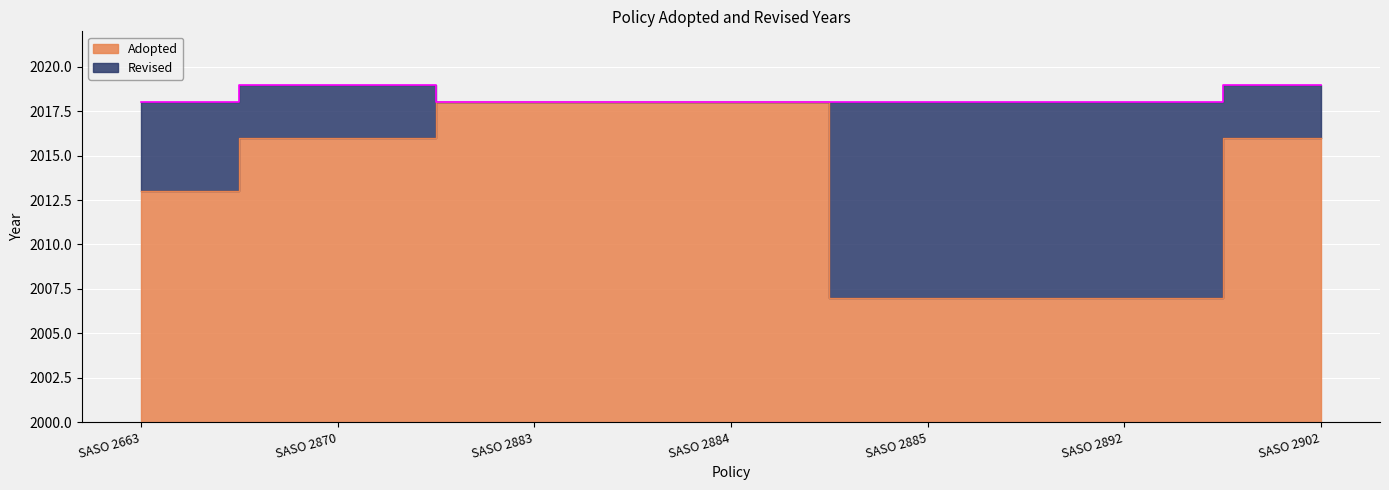

True or false: Revised has a value of 1016 at SASO 2892.

False